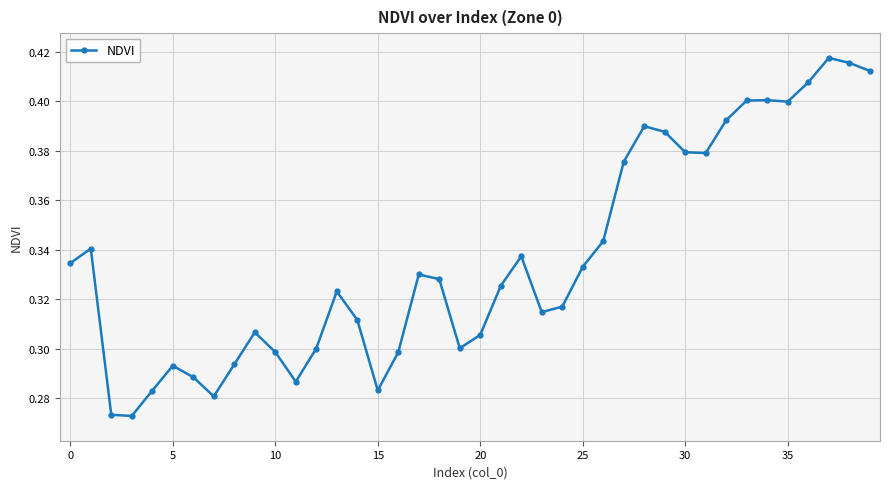

True or false: the data has more than 0 interior local peaks.

True